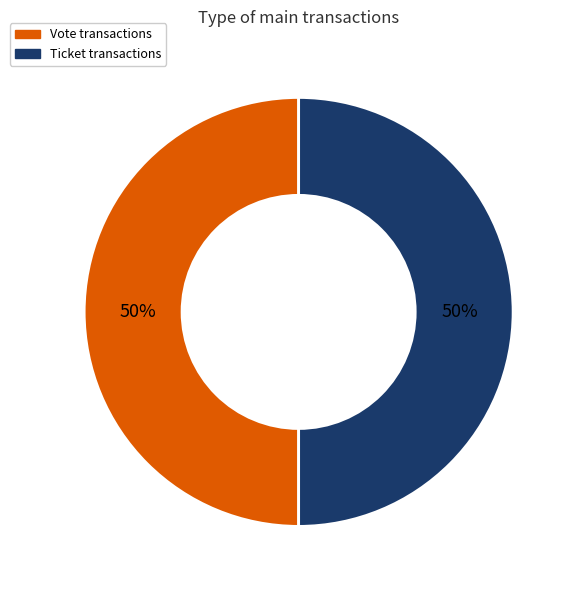

To the nearest percent, what is the average slice percentage?

50%